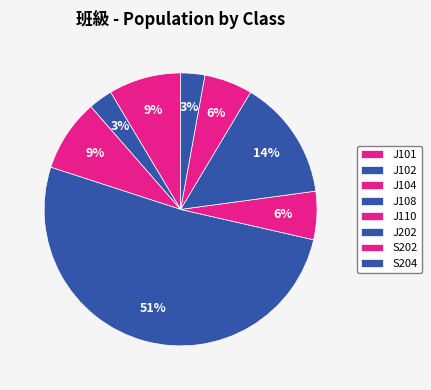

Is it true that S202 is 6% of the pie?

True